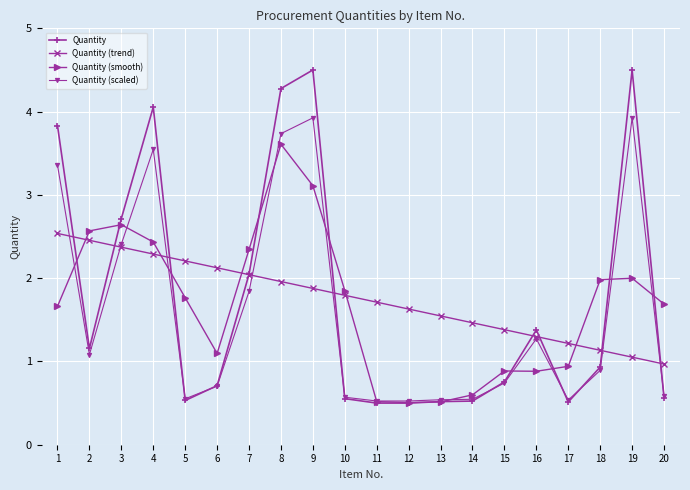

What is the lowest value of the Quantity (trend) series?

1.0